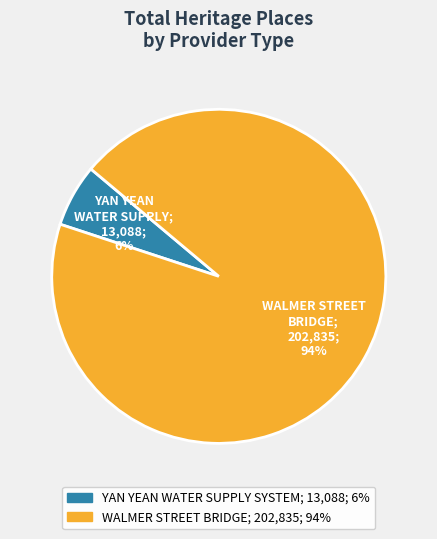

How many segments does this pie chart have?

2